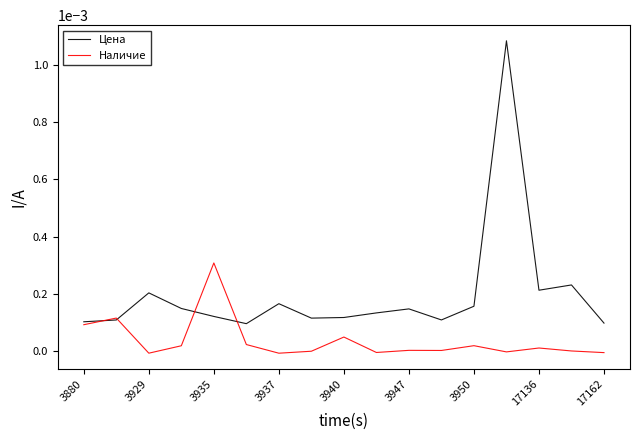

Rank the series by their average value, from lowest to highest.

Наличие, Цена